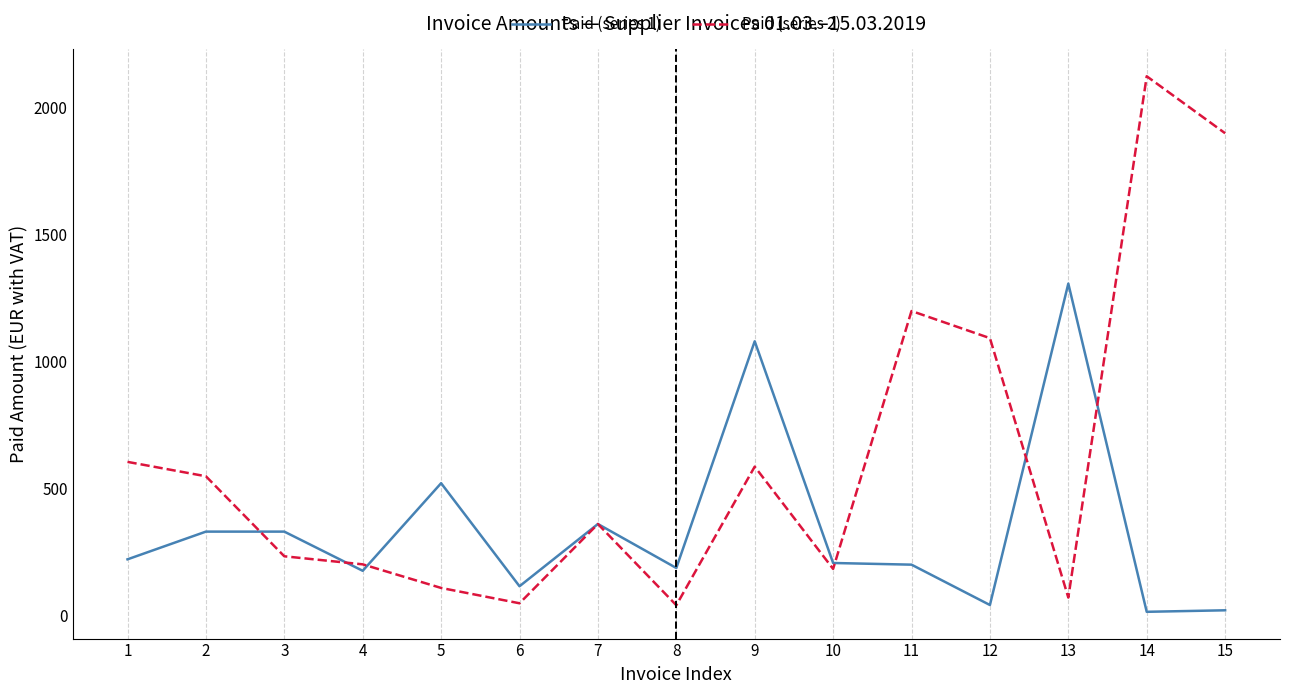

True or false: Paid (series 2) has a value of 1899.7 at 15.

True